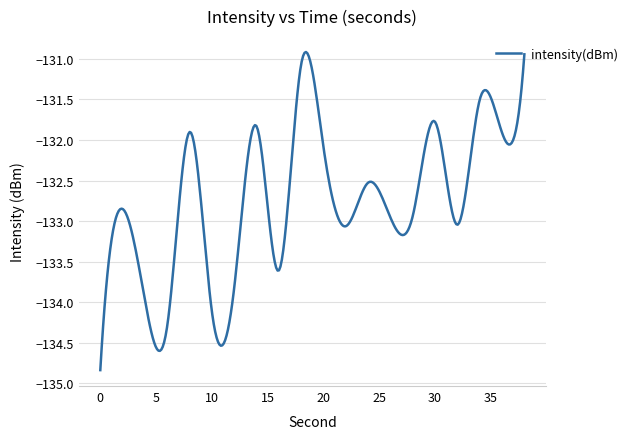

What is the difference between the maximum and minimum values?

3.9